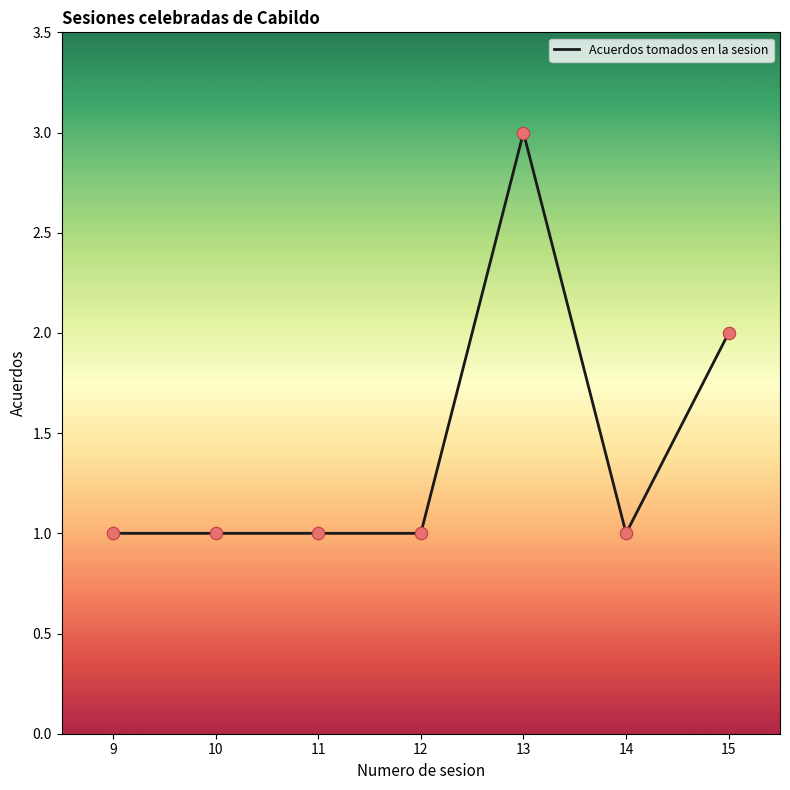

What is the ratio of the value at 15 to the value at 10?

2.0